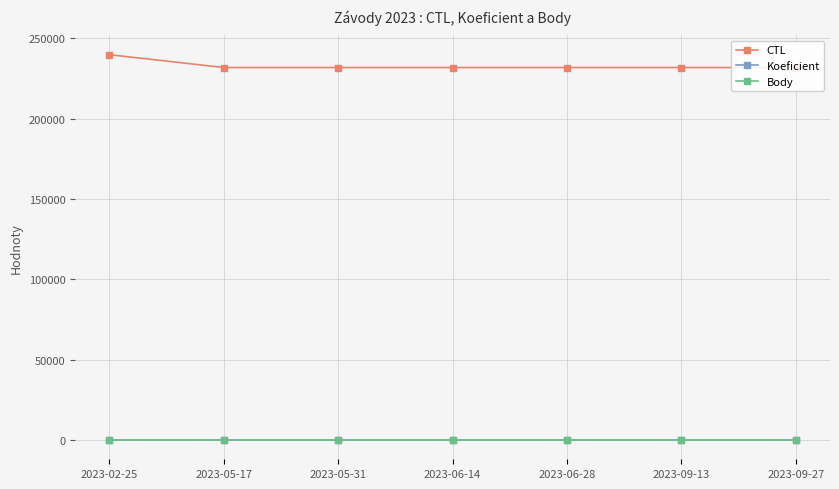

What is the difference between the highest and lowest values at 2023-09-13?

231910